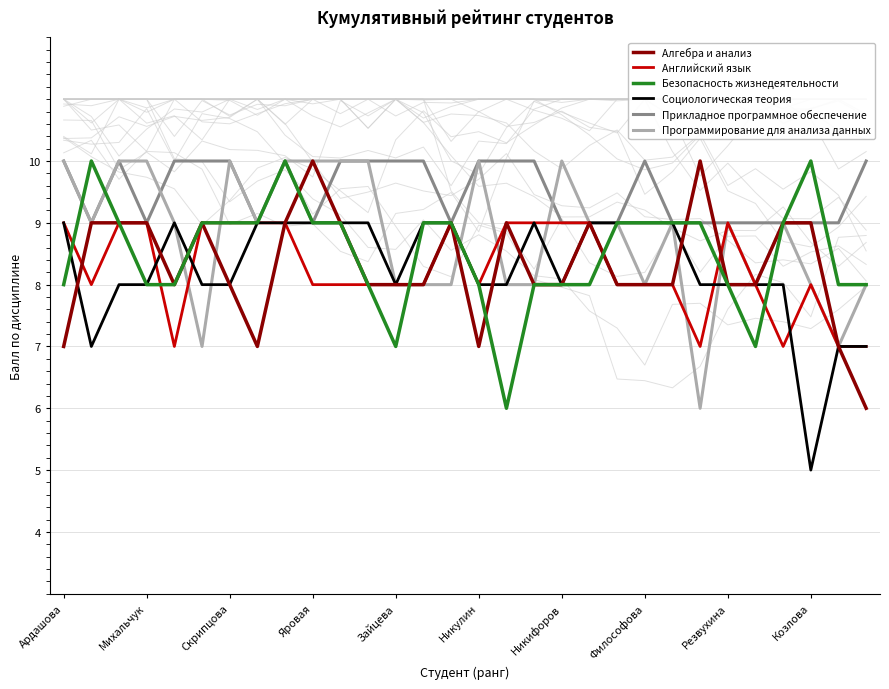

What is the average value of the Прикладное программное обеспечение series?

10